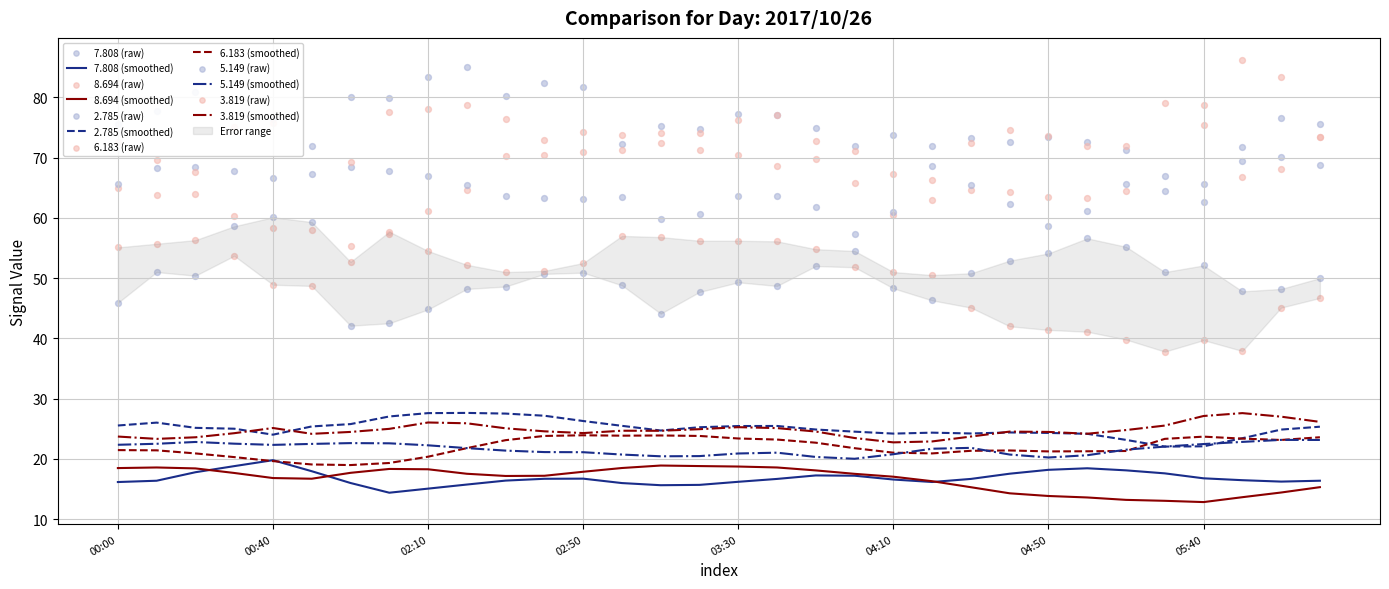

Which series reaches the minimum Y coordinate?

8.694